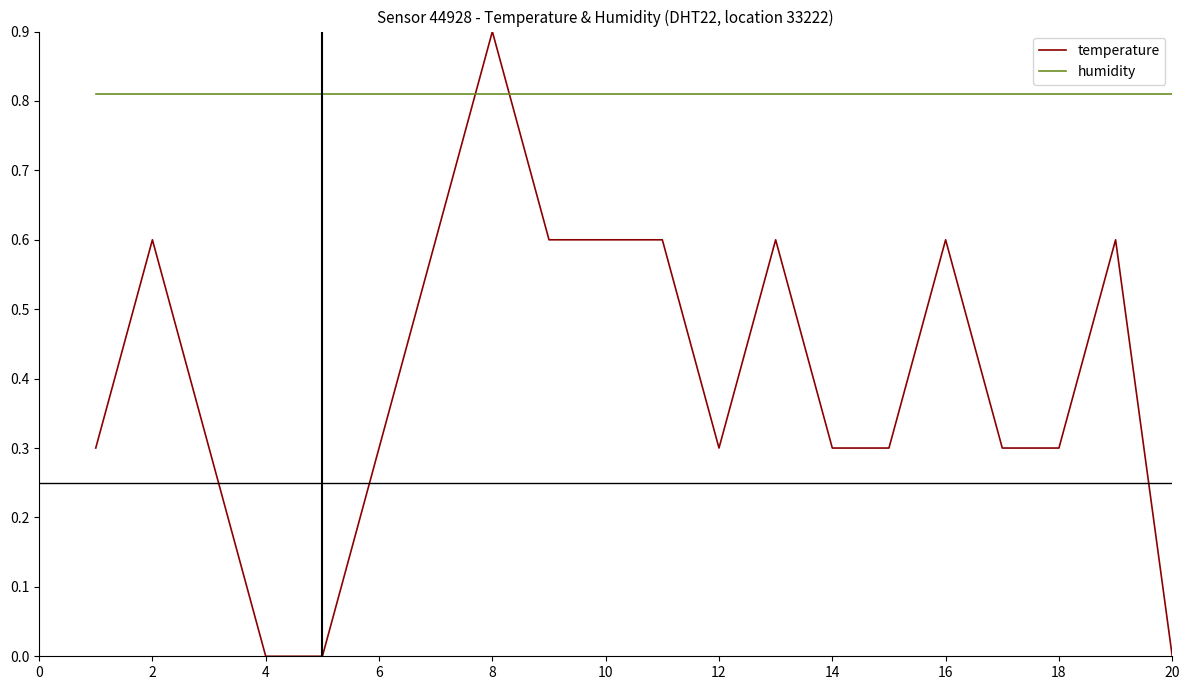

Rank the series by their maximum value, from highest to lowest.

temperature, humidity